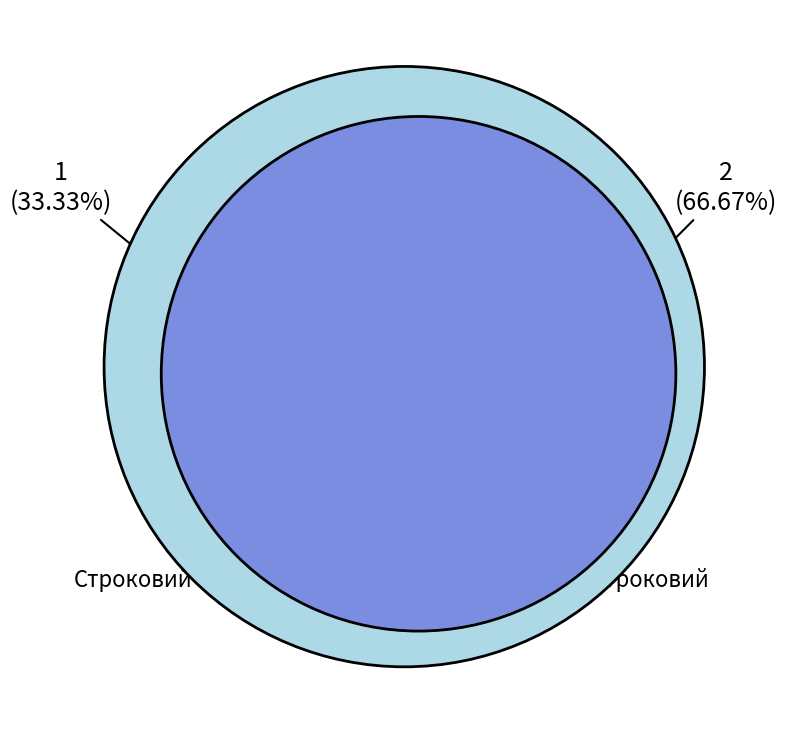

Does Строковий account for over 50% of the chart?

No